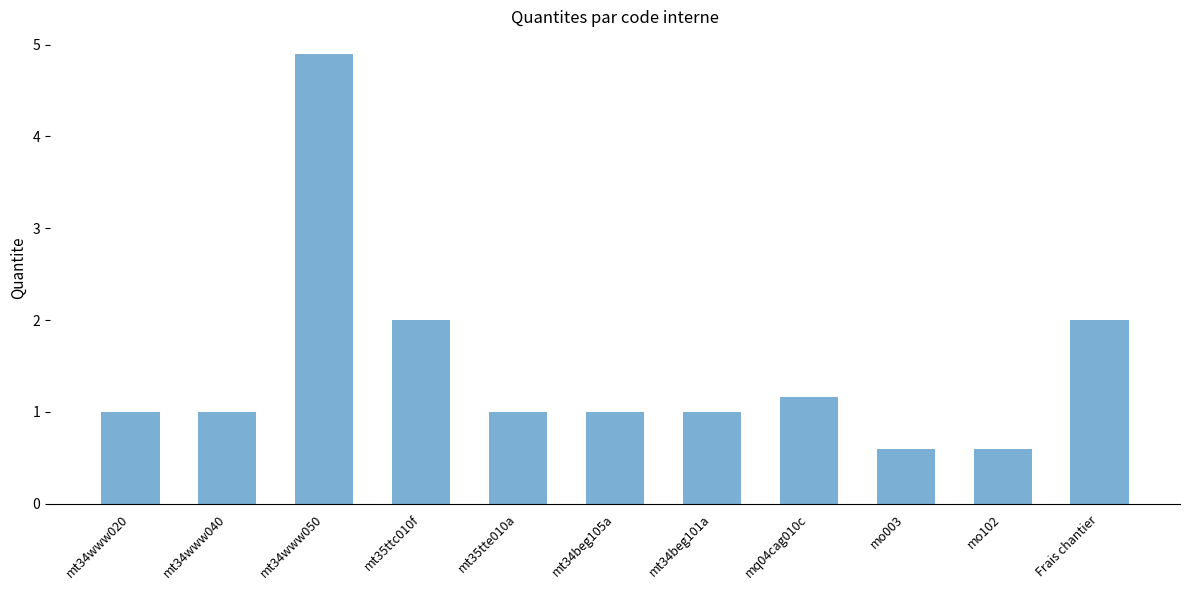

What is the sum of the values at mt34www050 and mt34www020?

5.9